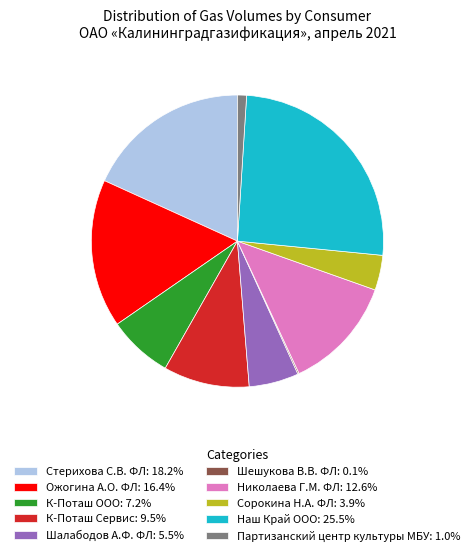

Is the sum of К-Поташ Сервис: 9.5% and Наш Край ООО: 25.5% greater than half?

No